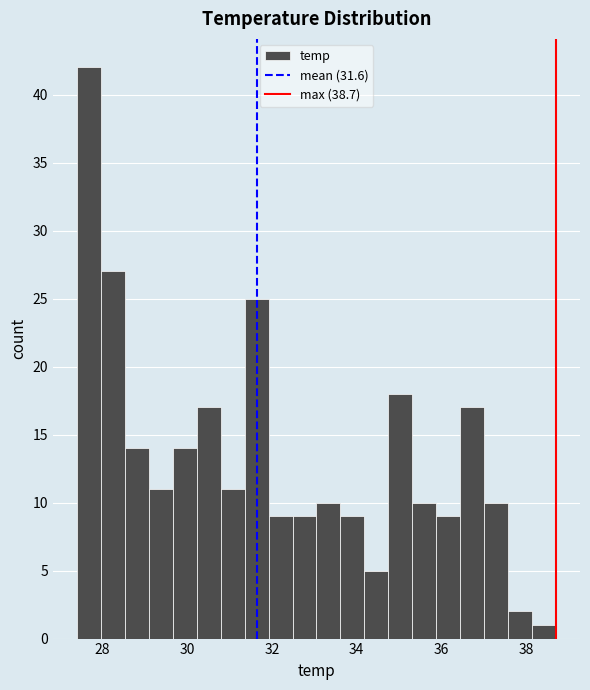

Around what value on the x-axis is the tallest bar? Give the approximate position of its centre, as read against the axis.

27.6